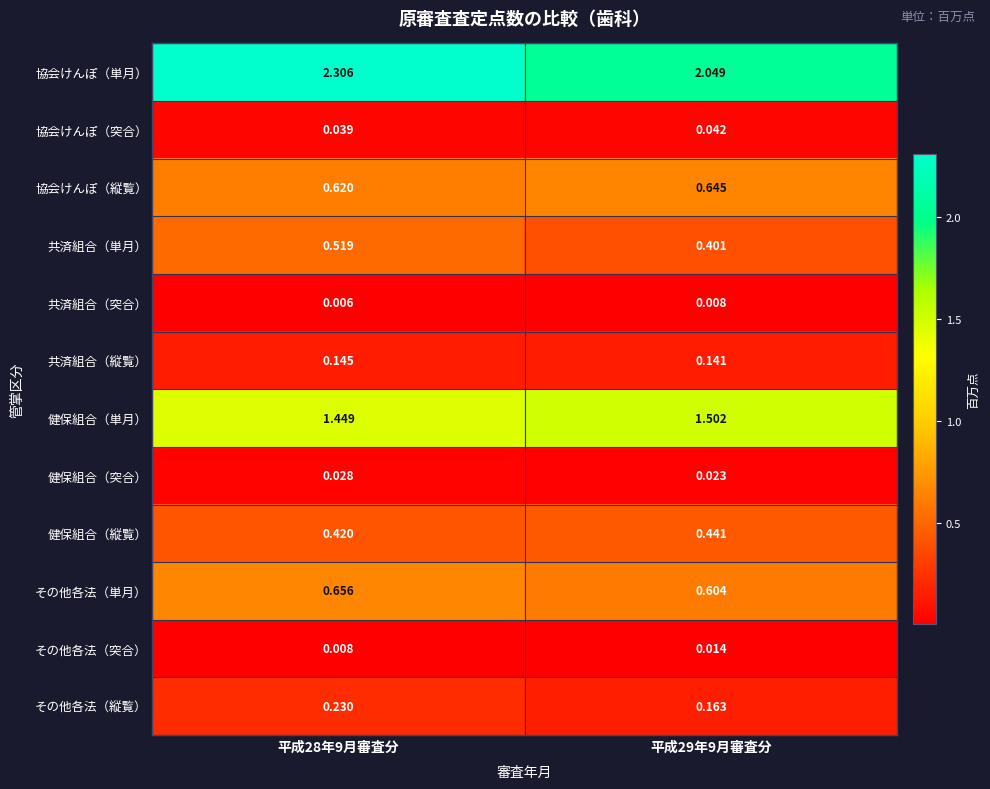

Which series has the largest total across all categories?

協会けんぽ（単月）